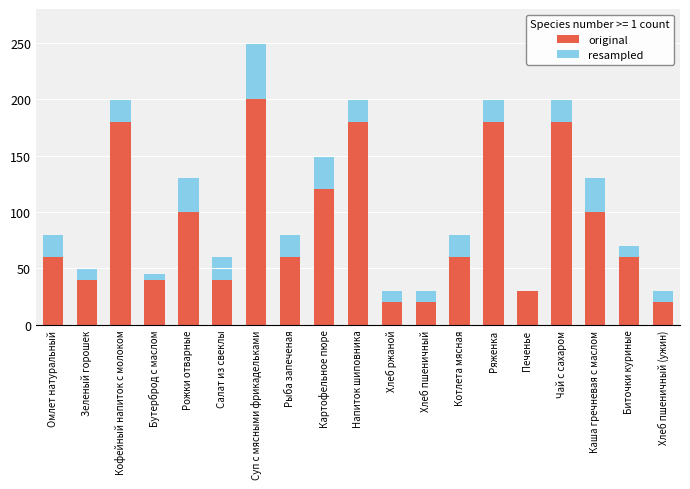

How many groups of bars are there?

19